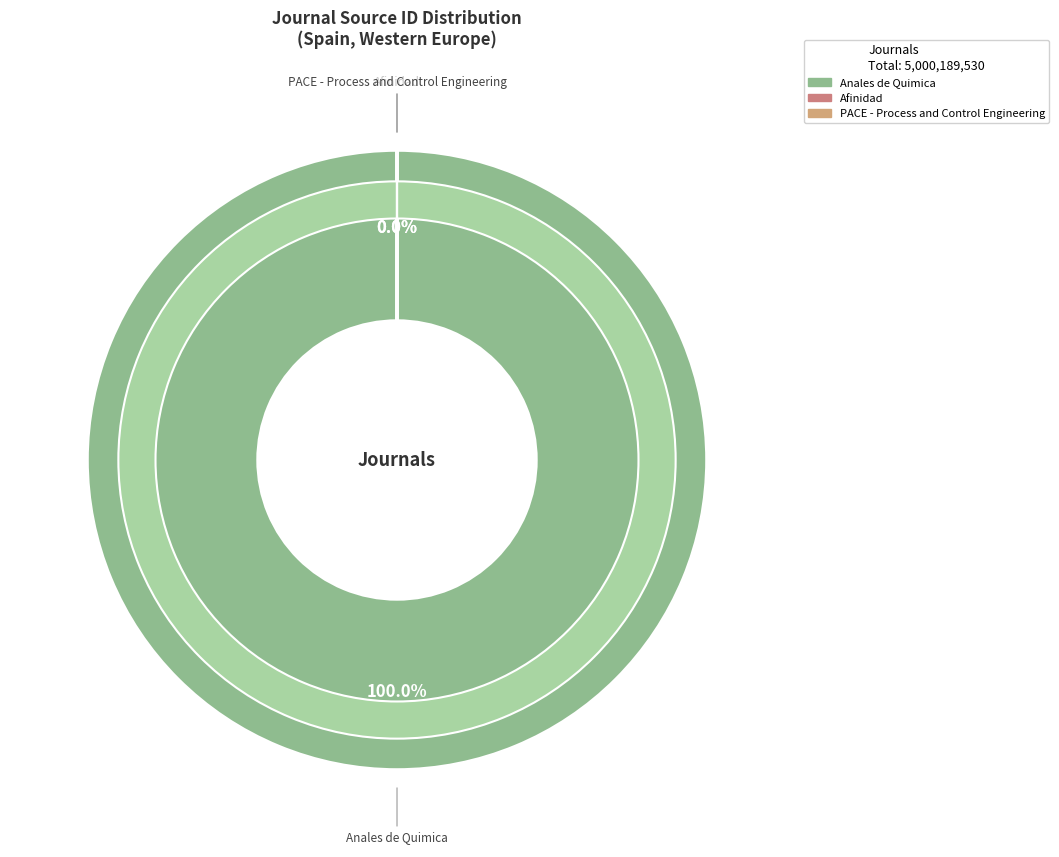

Is there a majority slice in this chart?

Yes